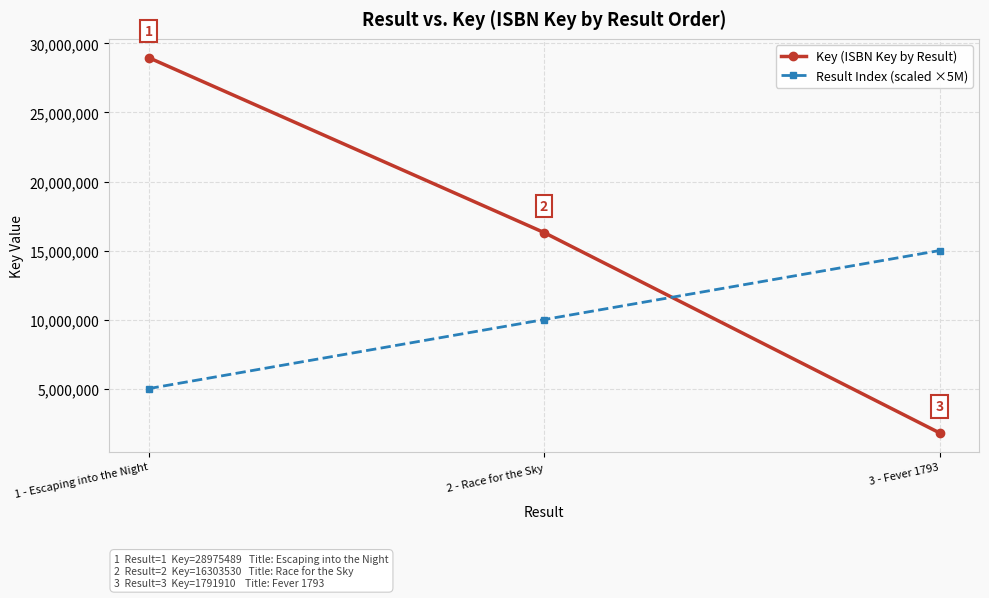

How many data points does each series have?

3